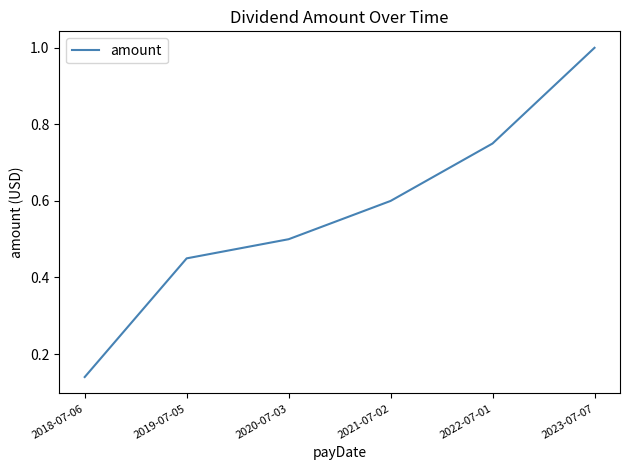

What is the change in value from 2020-07-03 to 2021-07-02?

+0.1